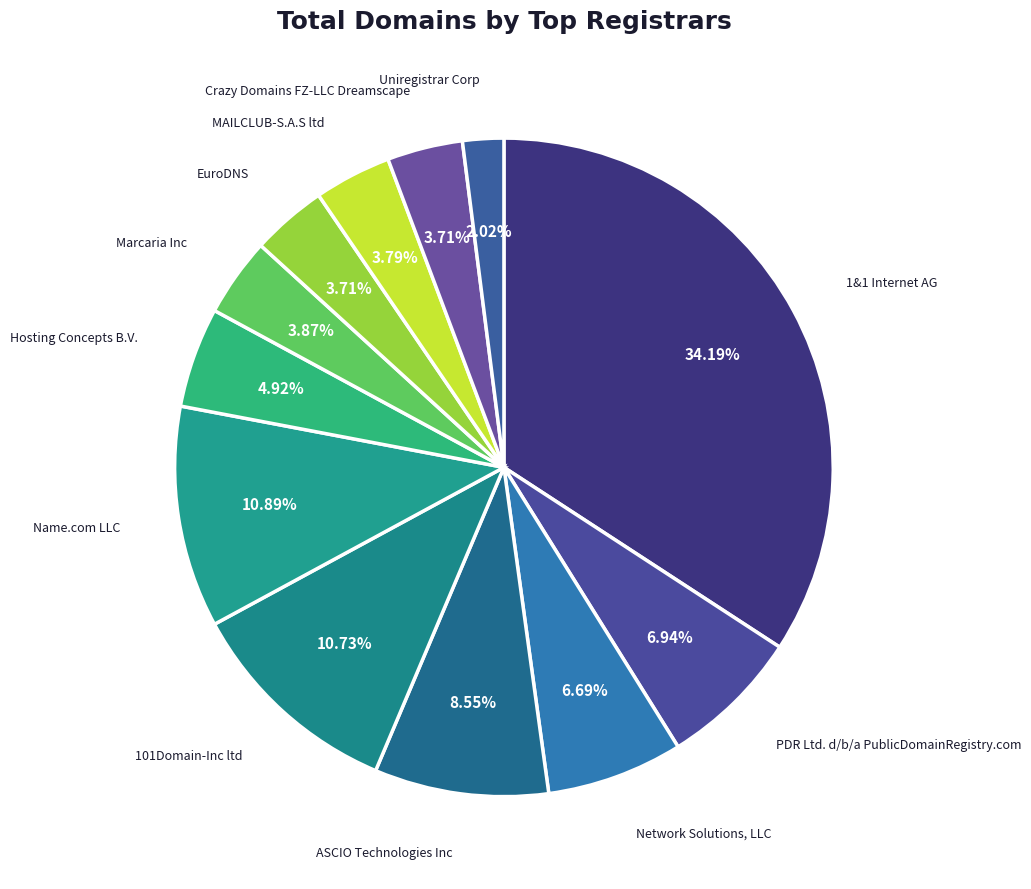

What is the ratio of the value at 101Domain-Inc ltd to the value at PDR Ltd. d/b/a PublicDomainRegistry.com?

1.5